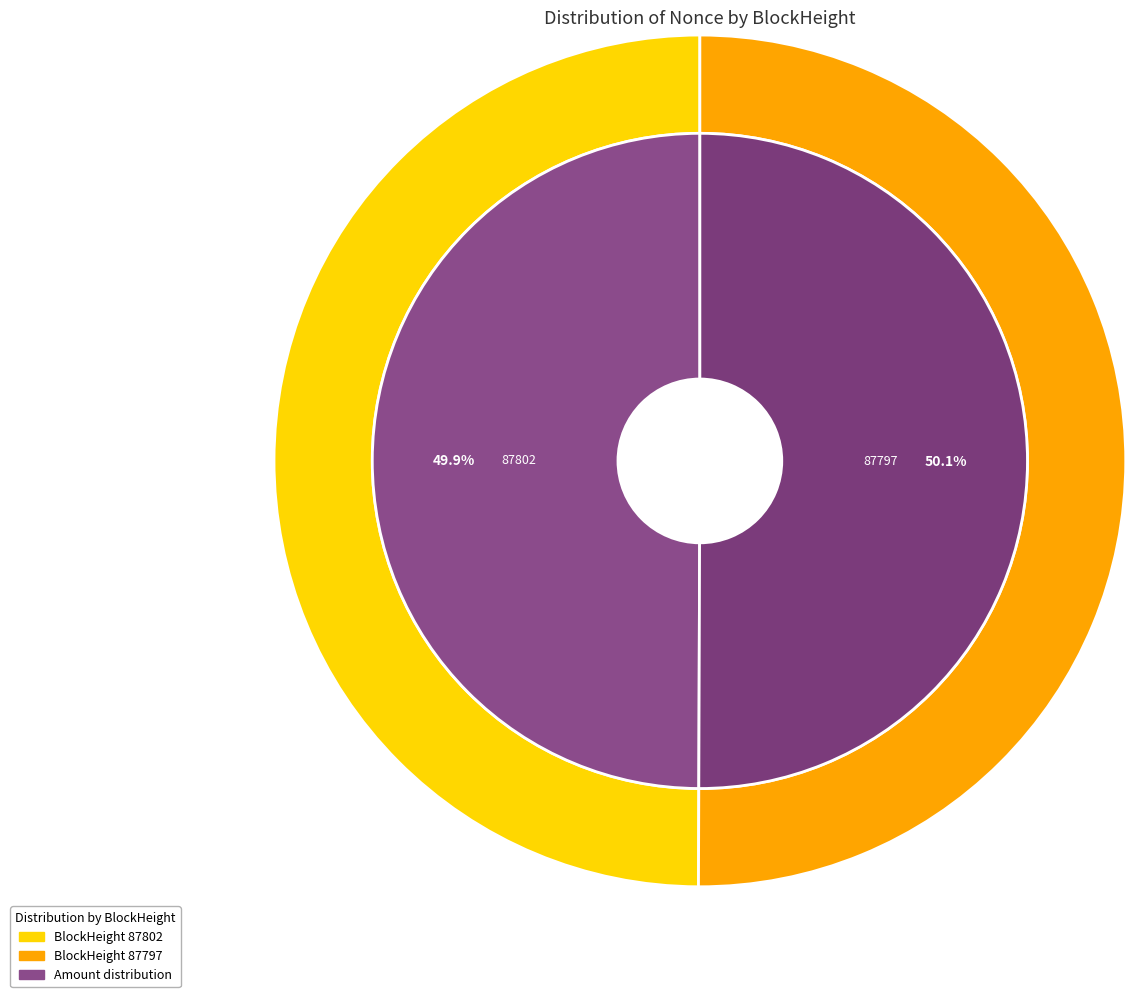

Rank the categories by value from highest to lowest.

87797, 87802